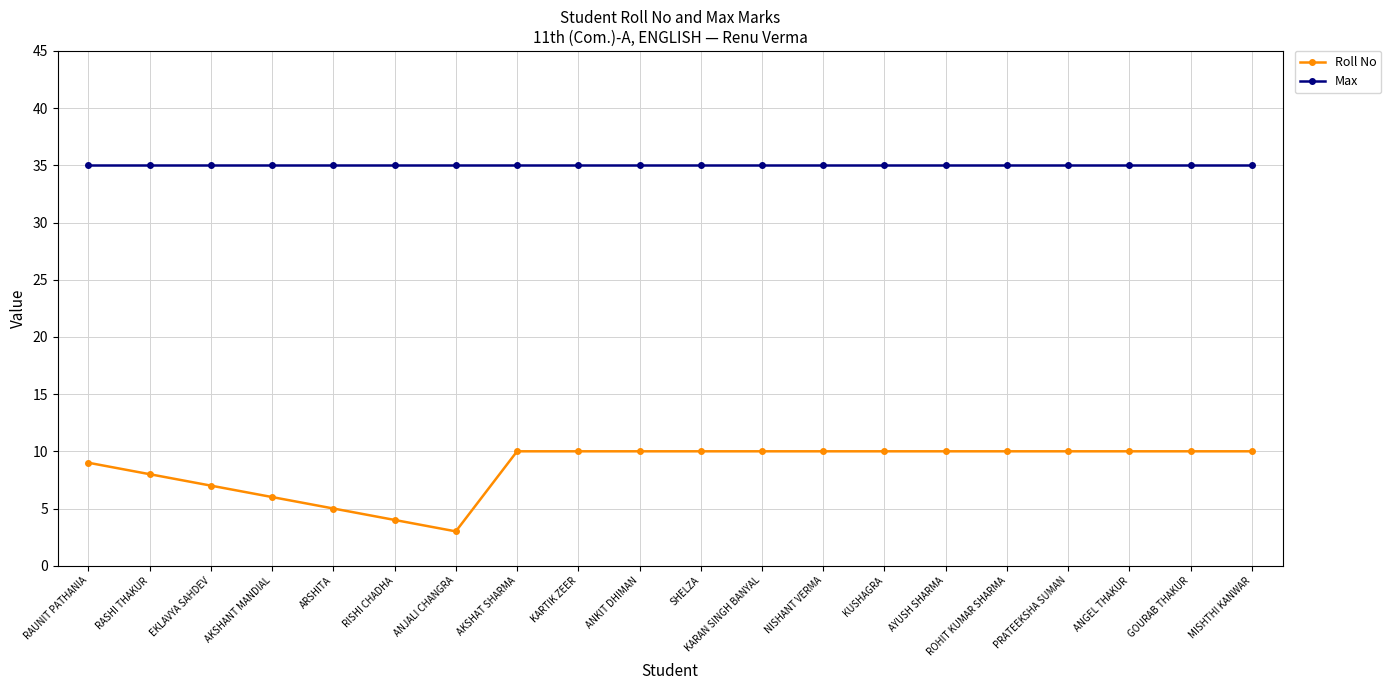

What is the maximum value shown in the chart?

35